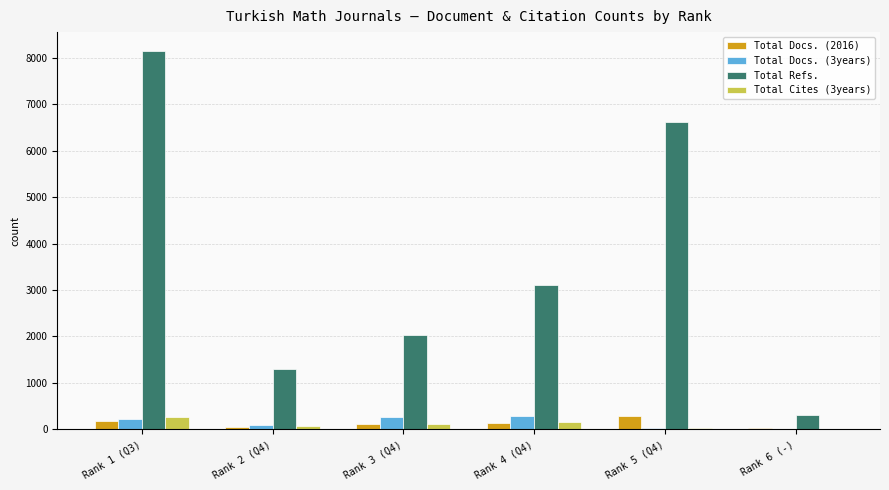

What are all the series names shown in the legend?

Total Docs. (2016), Total Docs. (3years), Total Refs., Total Cites (3years)